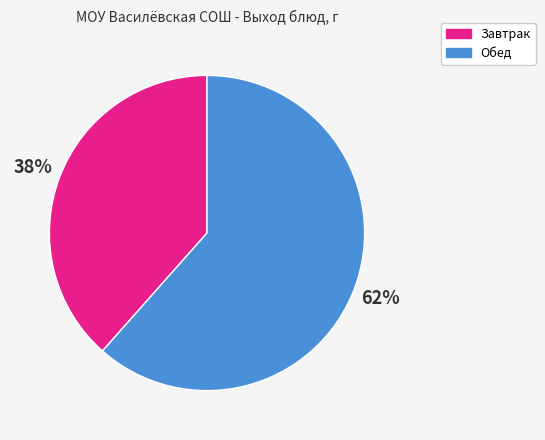

What is the largest slice in the pie chart?

Обед